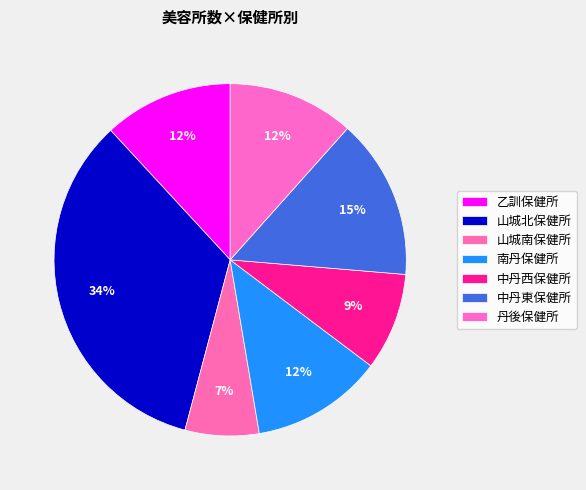

The 丹後保健所 slice represents 12% of the pie. True or false?

True